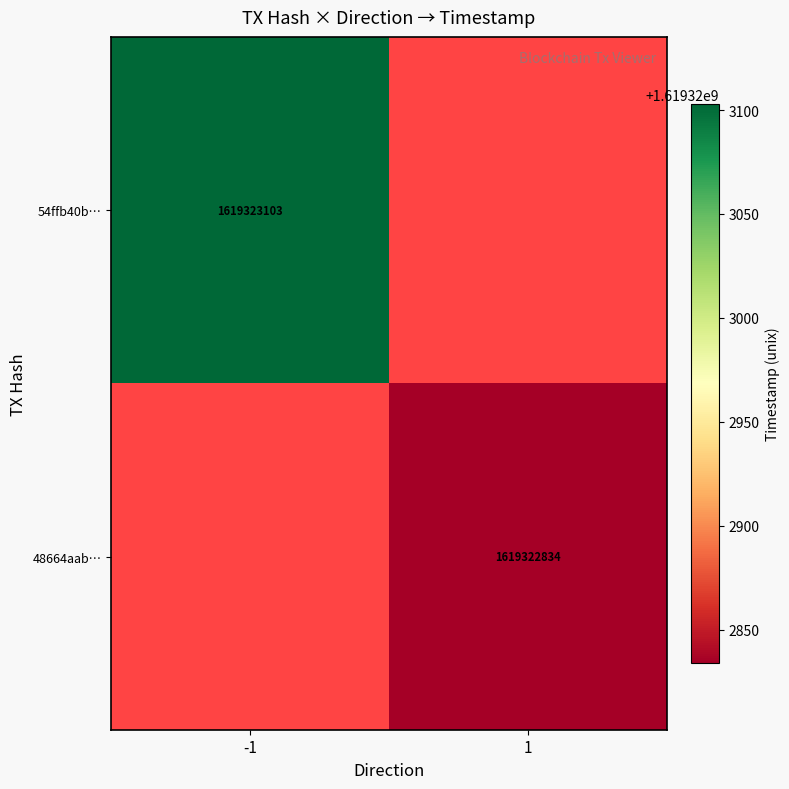

Is it true that 54ffb40bbccda47bced73131d46c6e9b0f2fca5 equals 2176441388 at time_stamp?

False